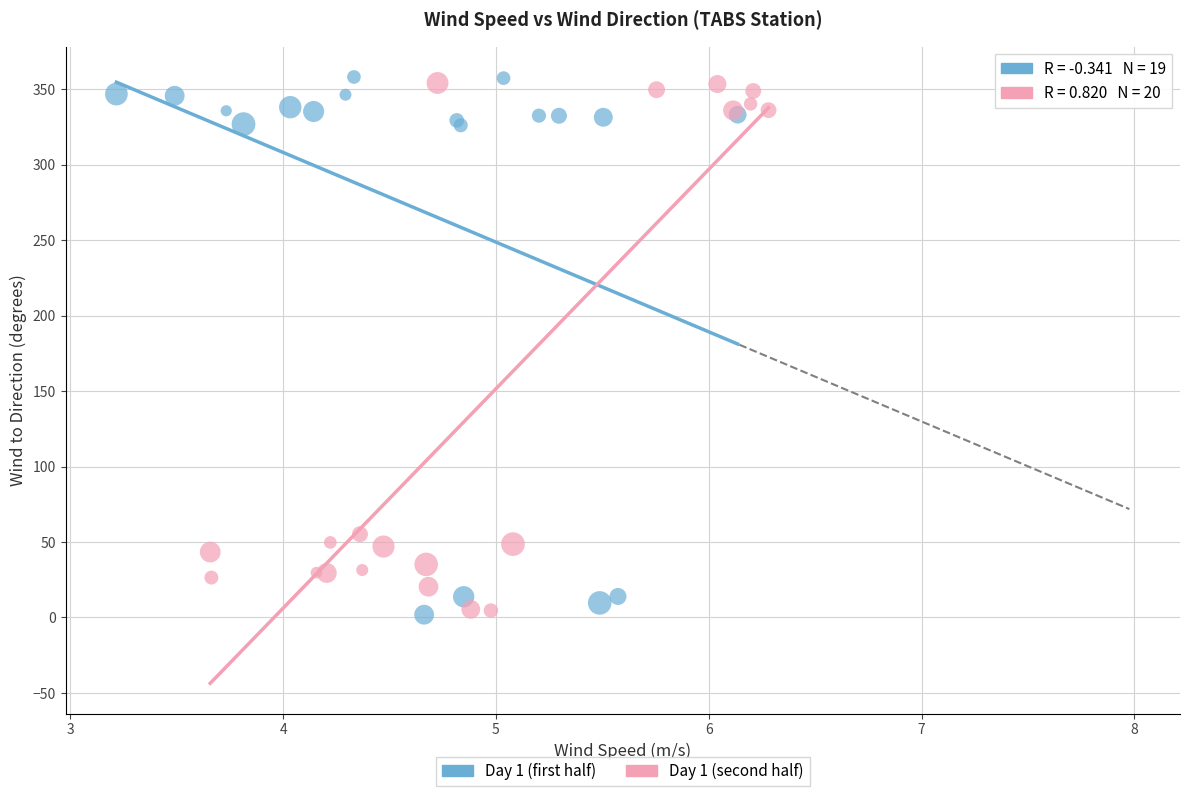

What are all the series names shown in the legend?

Day 1 (first half), Day 1 (second half)